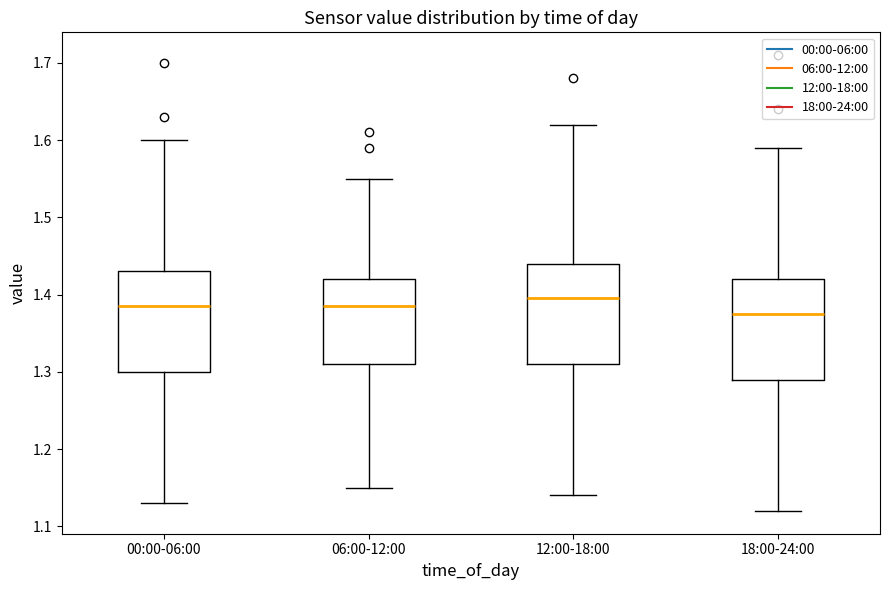

Reading left to right, read every box against the y-axis: the position of its median line, the range the box covers, and the ends of its whiskers. The values are not printed on the chart, so give them approximately, as read against the axis.

00:00-06:00: median 1.39, box 1.30 to 1.43, whiskers 1.13 to 1.60
06:00-12:00: median 1.39, box 1.31 to 1.42, whiskers 1.15 to 1.55
12:00-18:00: median 1.40, box 1.31 to 1.44, whiskers 1.14 to 1.62
18:00-24:00: median 1.38, box 1.29 to 1.42, whiskers 1.12 to 1.59